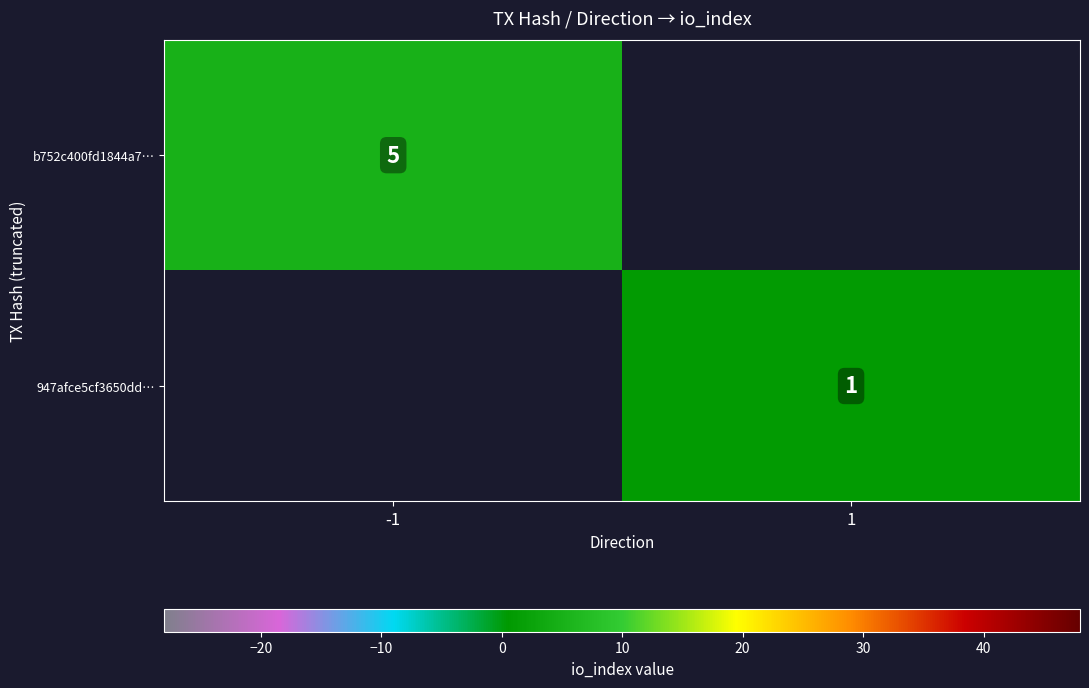

The b752c400fd1844a7… series shows 2 at -1. True or false?

False